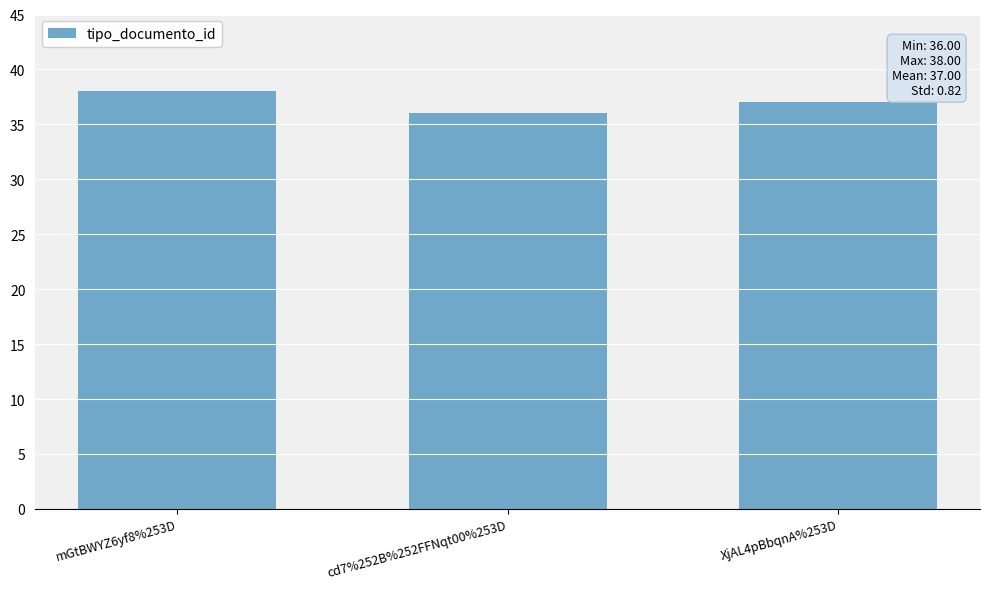

Which label corresponds to the largest value in the chart?

mGtBWYZ6yf8%253D